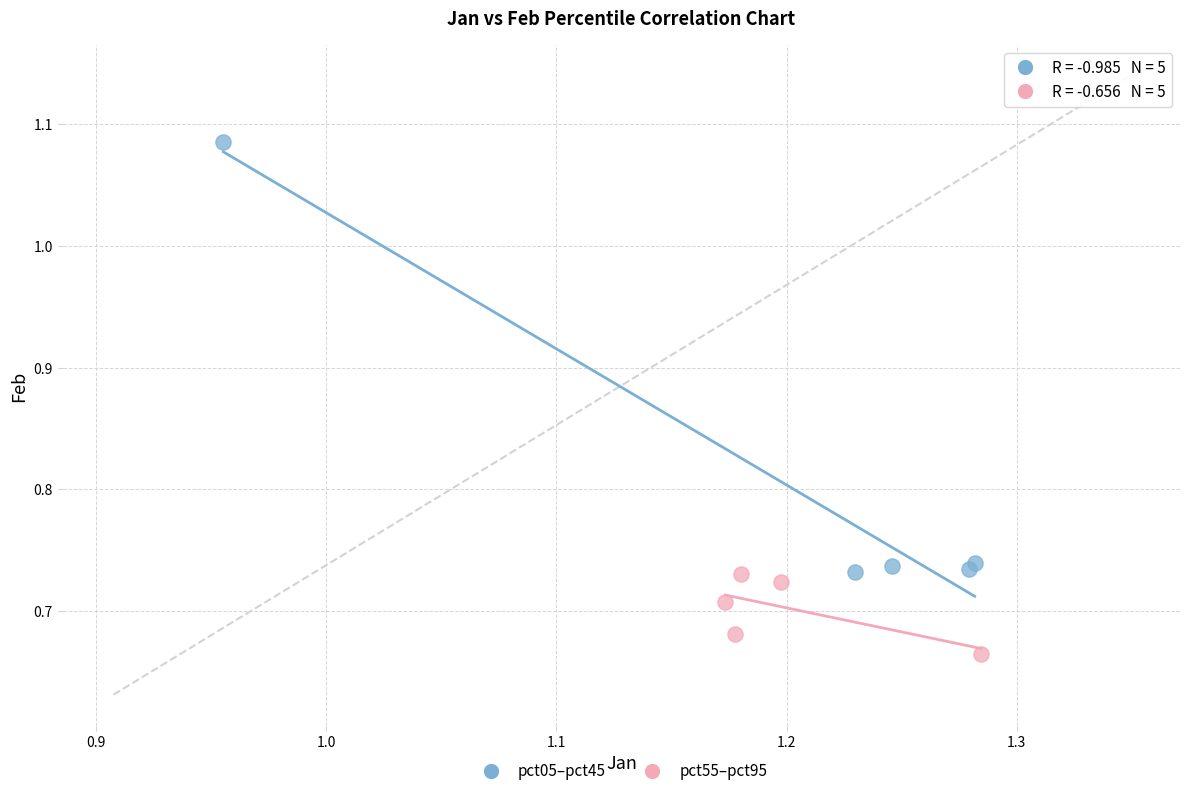

Which series contains the highest Y value?

pct05–pct45